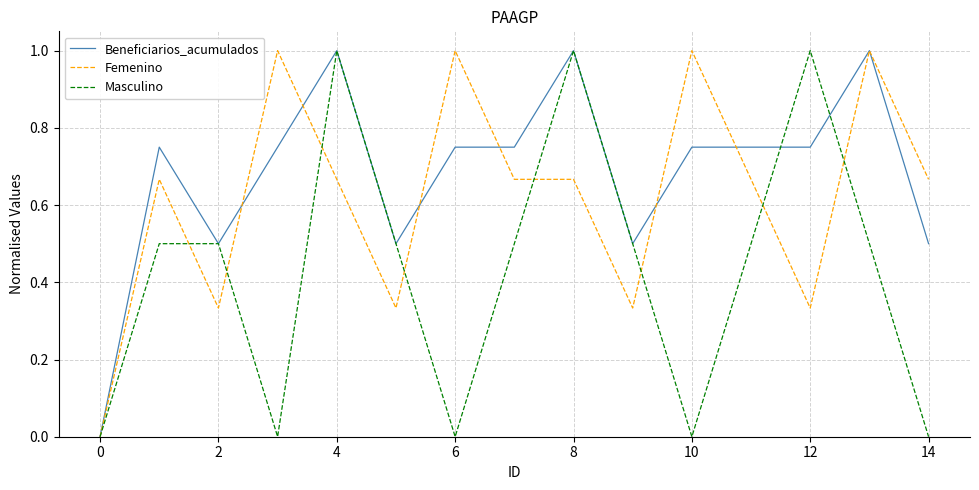

What is the highest value of the Femenino series?

1.0